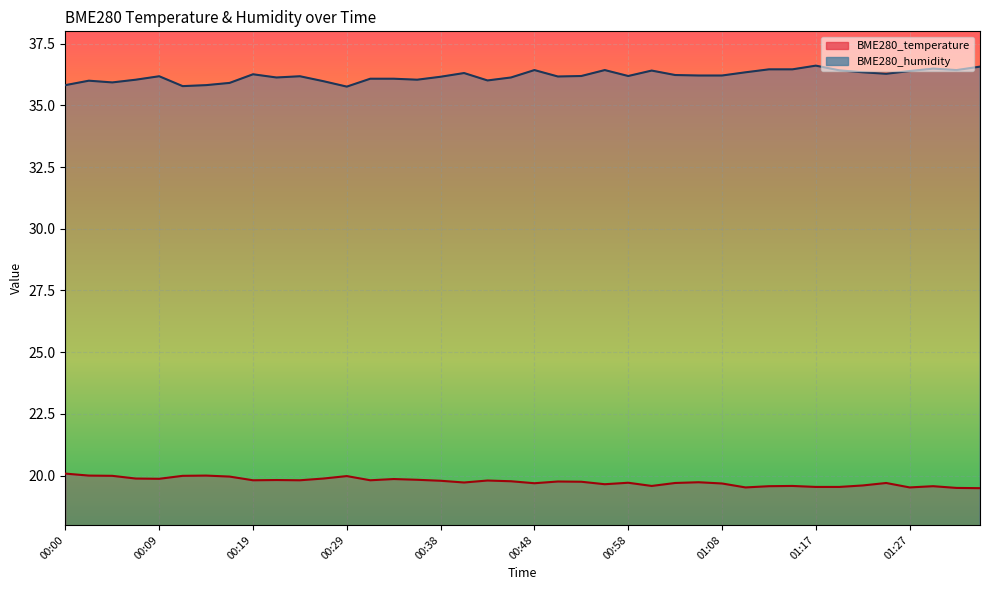

What is the difference between the second highest and minimum values in the BME280_temperature series?

0.5